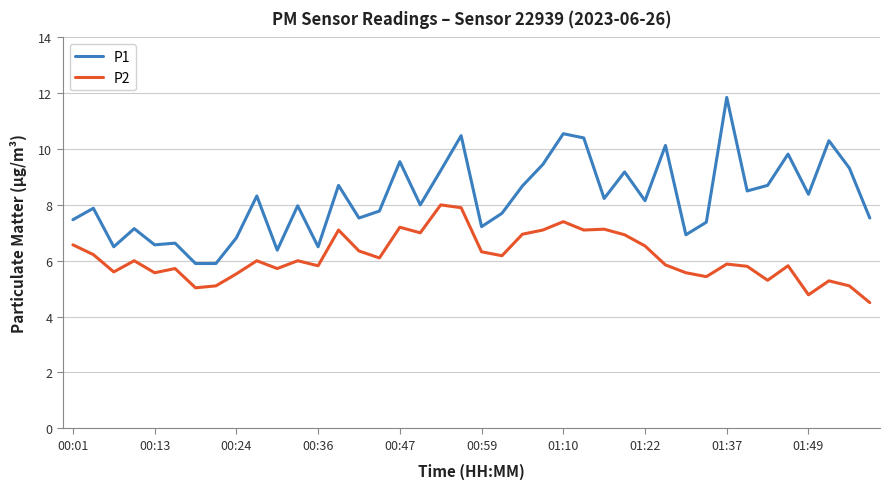

True or false: P1 and P2 intersect in this chart.

False